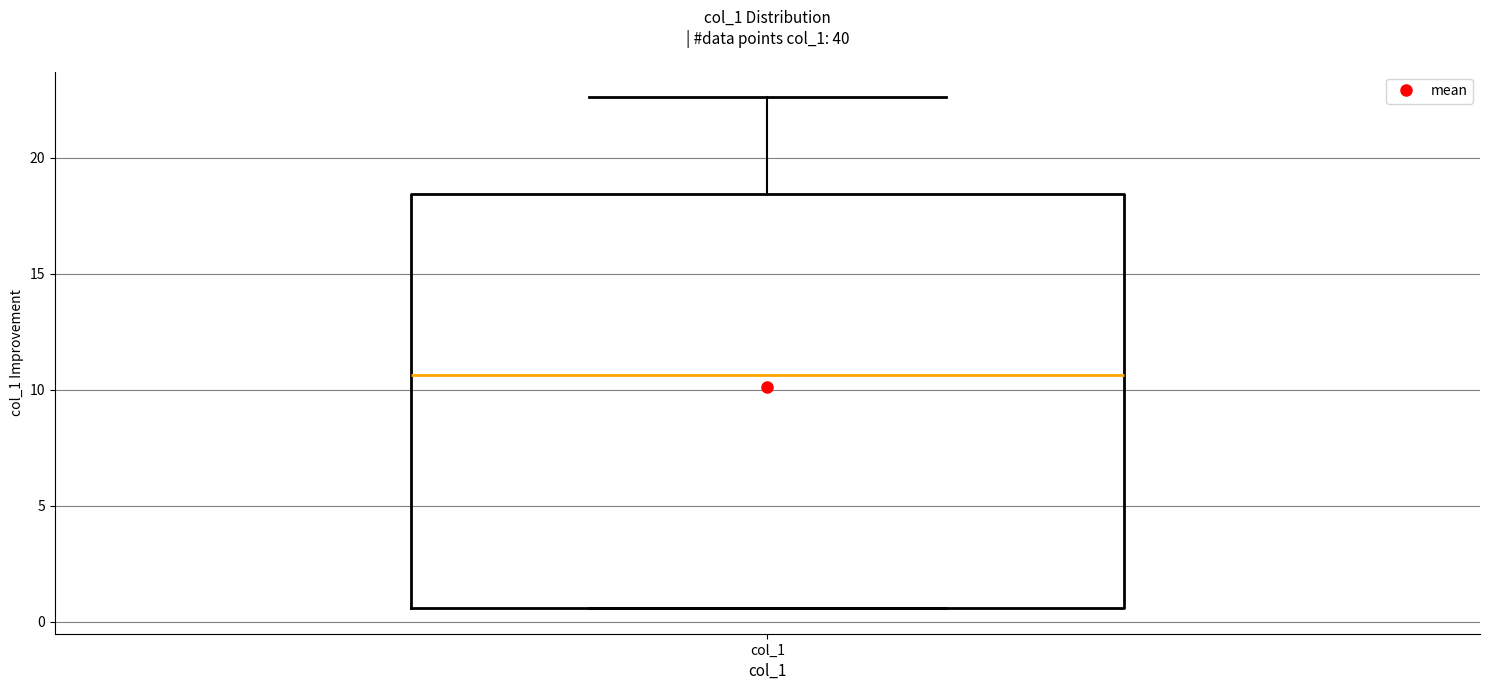

Transcribe this box plot: give where the median line is, the range the box spans, and where the two whiskers end, as read against the y-axis. The values are not printed on the chart, so give them approximately, as read against the axis.

median 10.5, box 0.5 to 18.5, whiskers 0.5 to 22.5